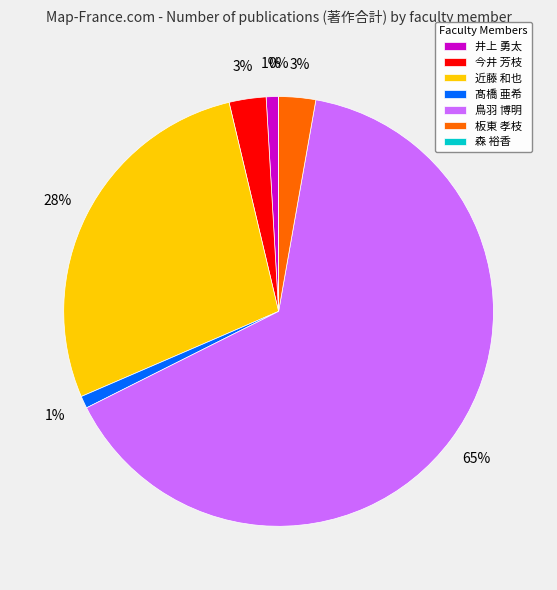

True or false: 近藤 和也 accounts for 22% of the total.

False